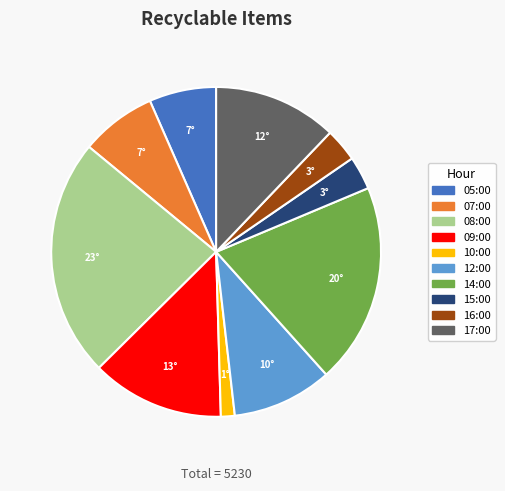

Which slice is the smallest?

10:00